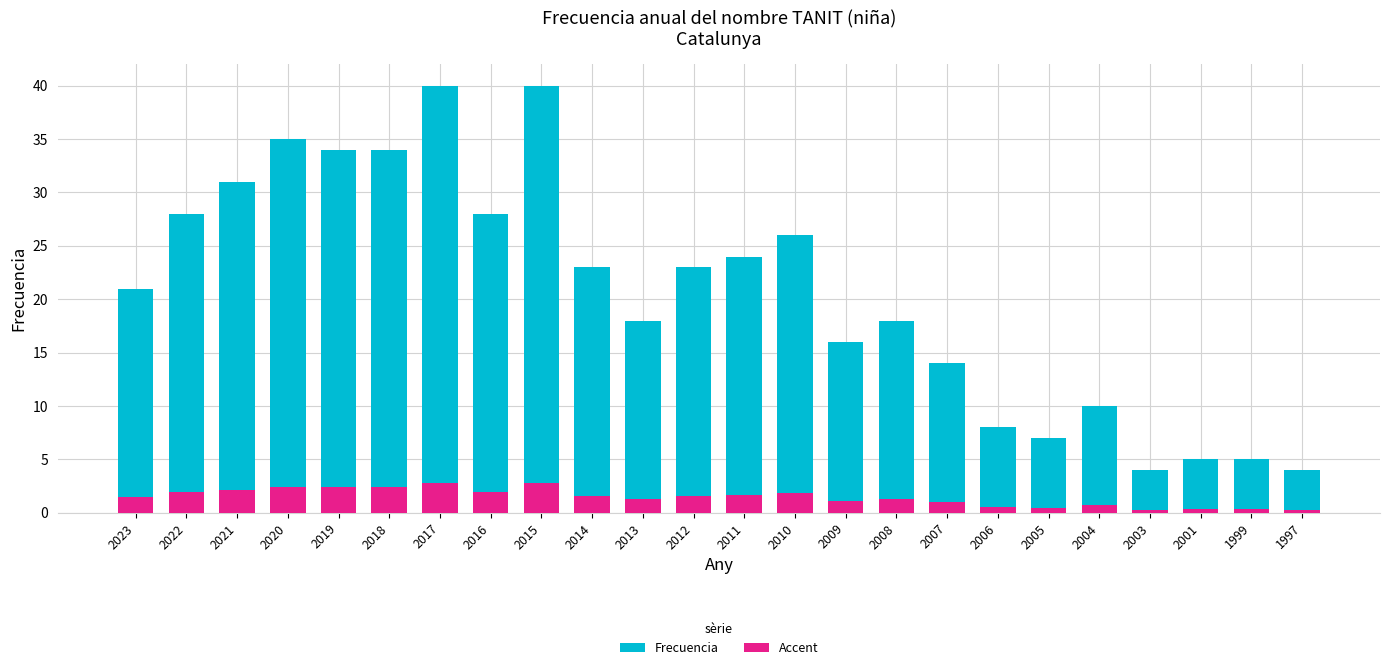

How many values in the Accent series are below 1?

8